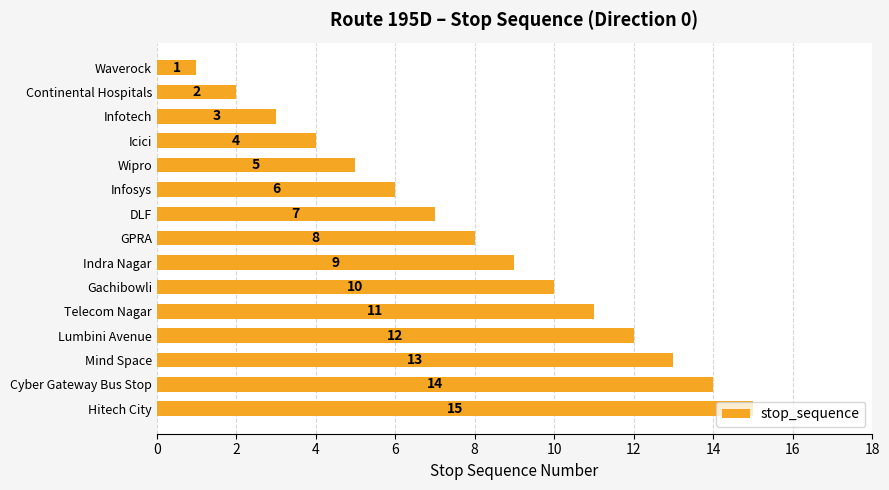

Where is the data nearest to the value 8?

GPRA